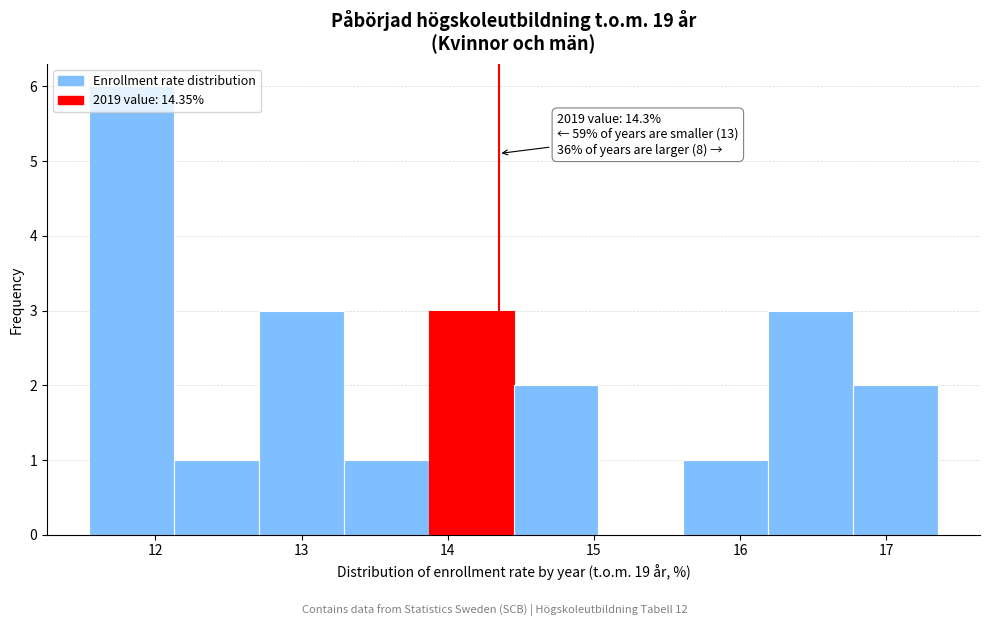

Which range on the x-axis has the tallest bar?

11.5 to 12.1